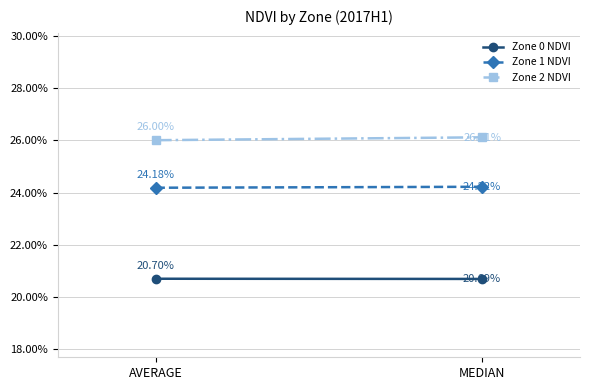

Rank the series by their maximum value, from lowest to highest.

Zone 0 NDVI, Zone 1 NDVI, Zone 2 NDVI